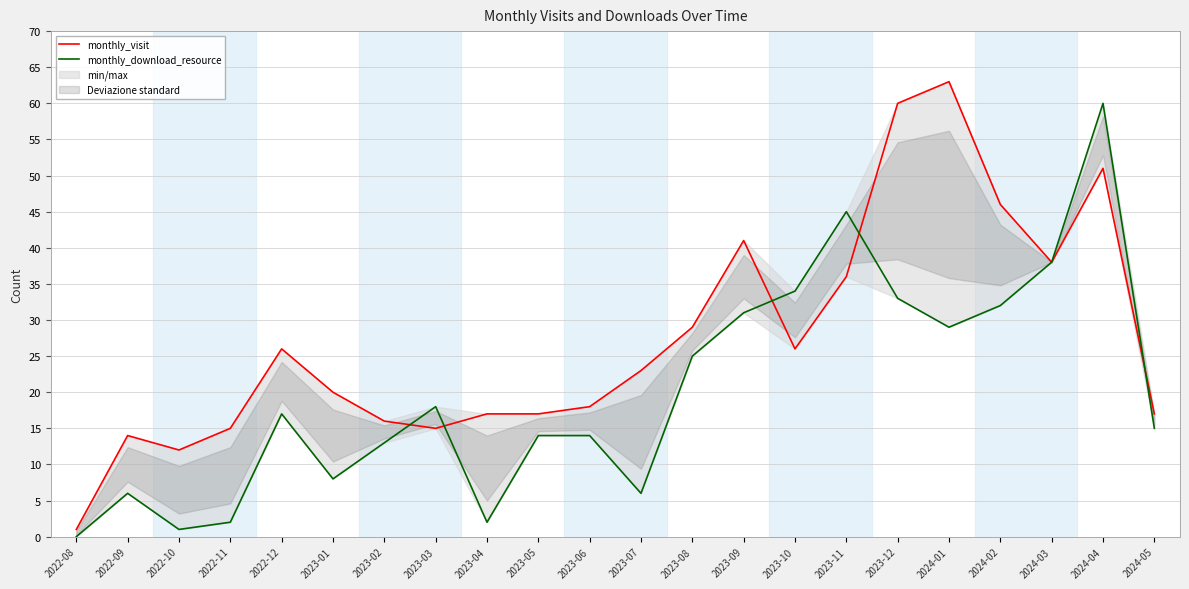

Between 2023-02 and 2023-07, which is larger?

2023-07